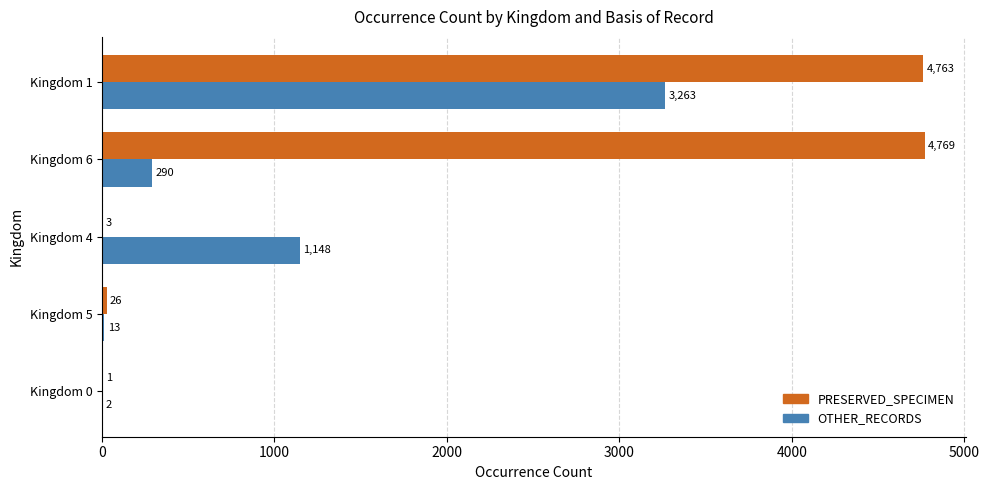

Is it true that OTHER_RECORDS equals 290 at Kingdom 6?

True